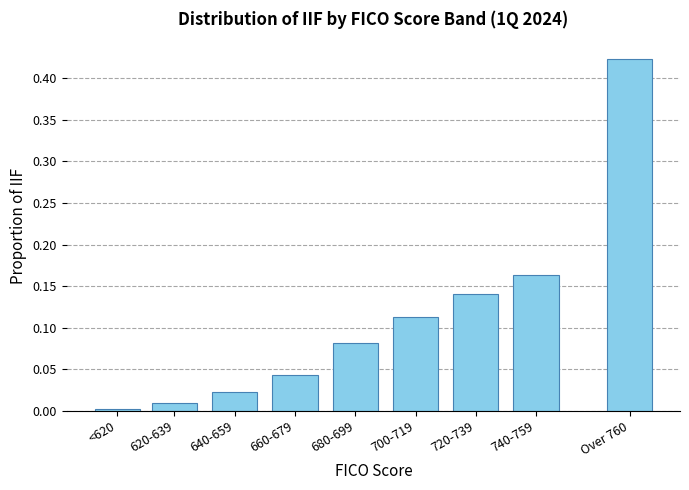

What is the label of the 1st bar from the left?

<620